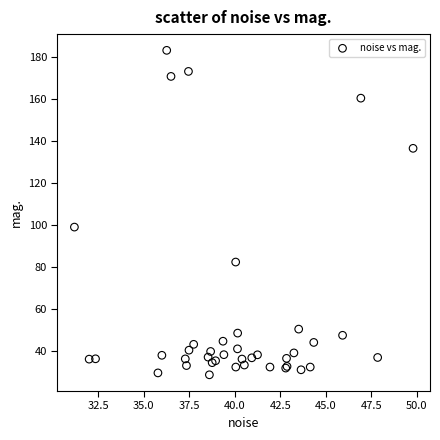

What Y value in the scatter plot is closest to 105?

98.9